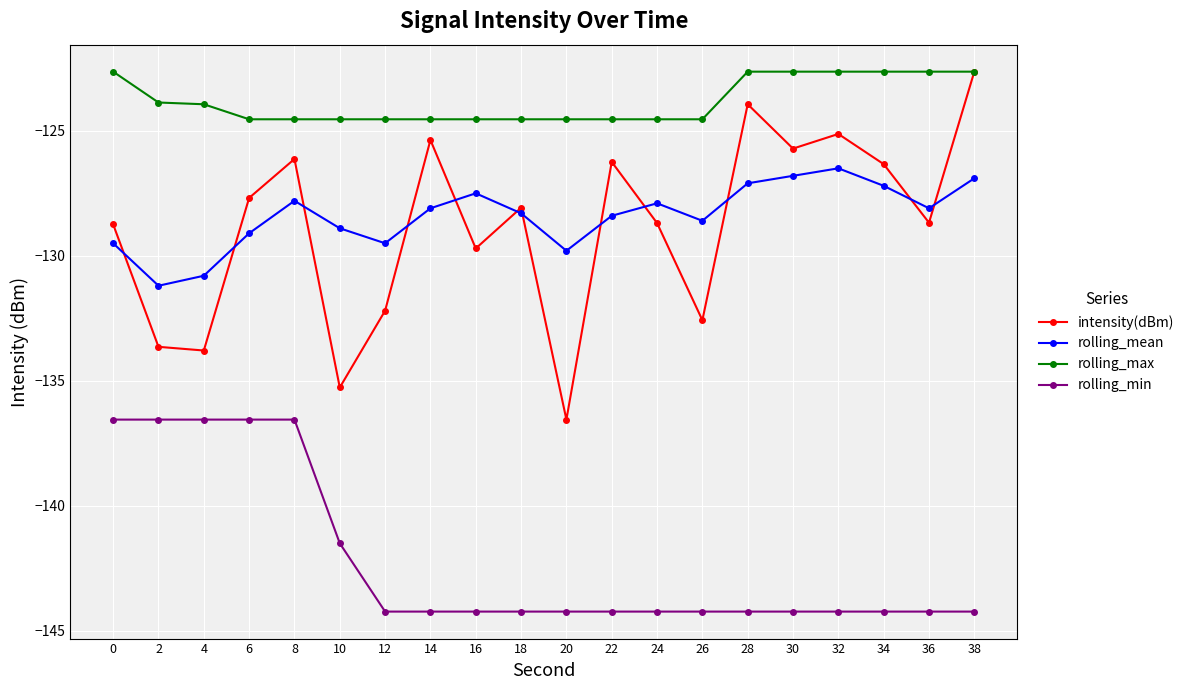

Rank the series at 22 from highest to lowest value.

rolling_max, intensity(dBm), rolling_mean, rolling_min